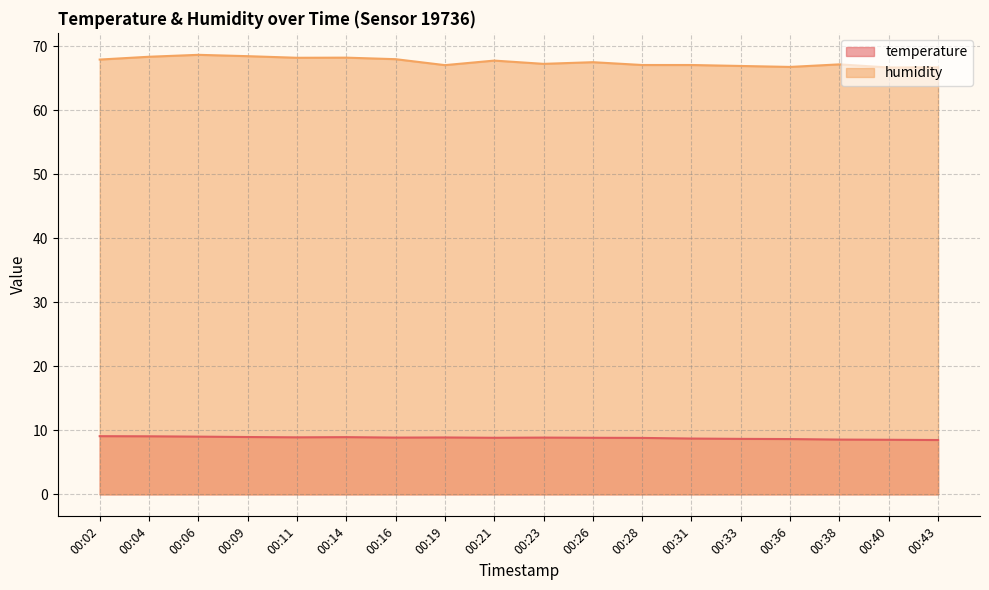

Is it true that humidity equals 67.8 at 00:21?

True